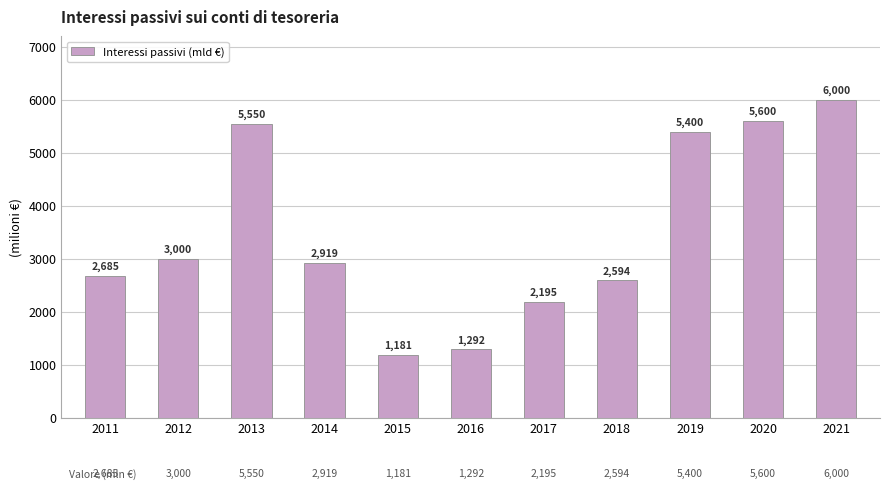

How many values are below 2919?

5